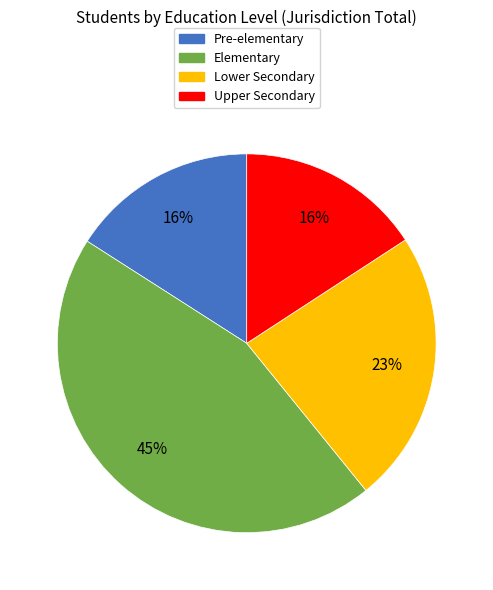

Which has a higher value, Lower Secondary or Elementary?

Elementary